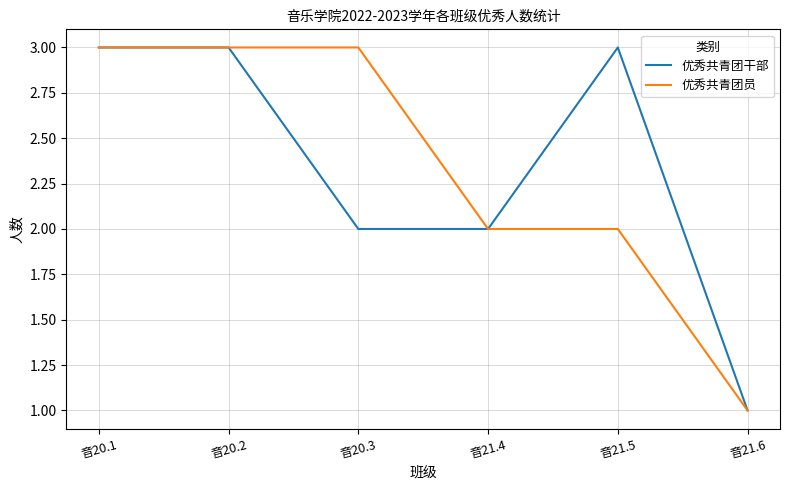

The 优秀共青团干部 series shows 1 at 音20.3. True or false?

False